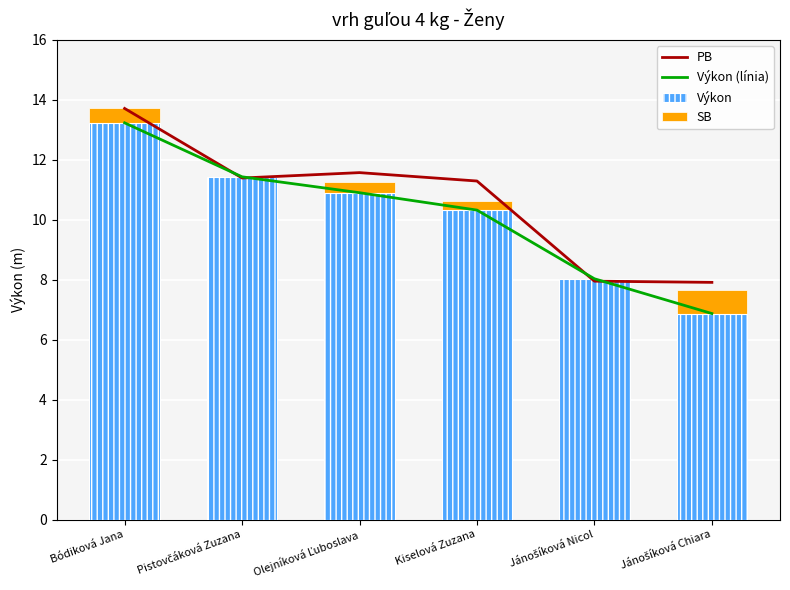

What are all the series names shown in the legend?

PB, Výkon (línia), Výkon, SB